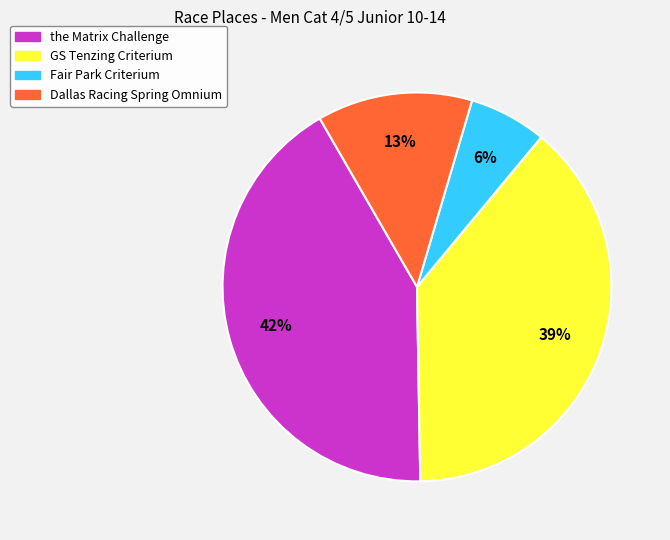

Count the number of slices in the pie.

4